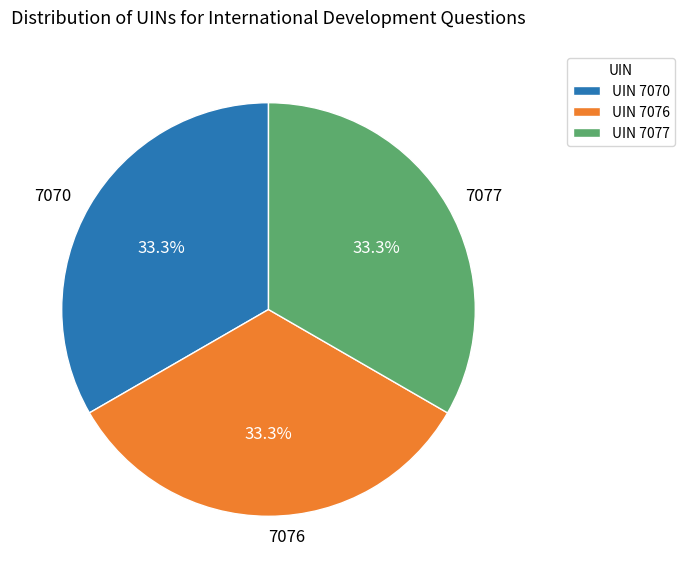

The 7077 slice represents 41% of the pie. True or false?

False